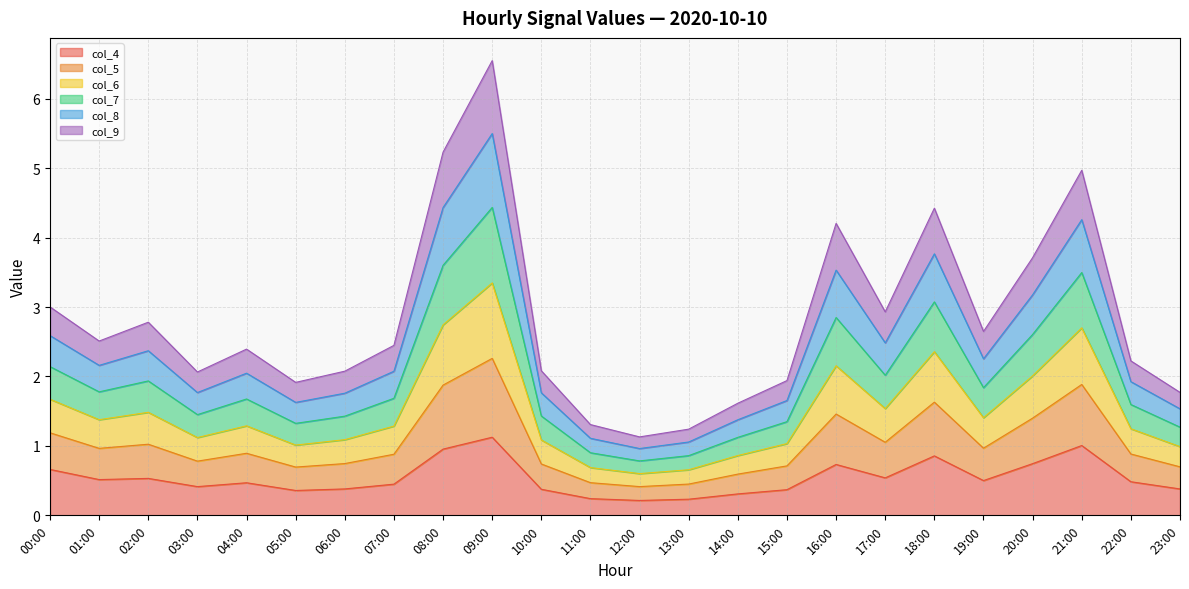

What is the highest value of the col_4 series?

1.1